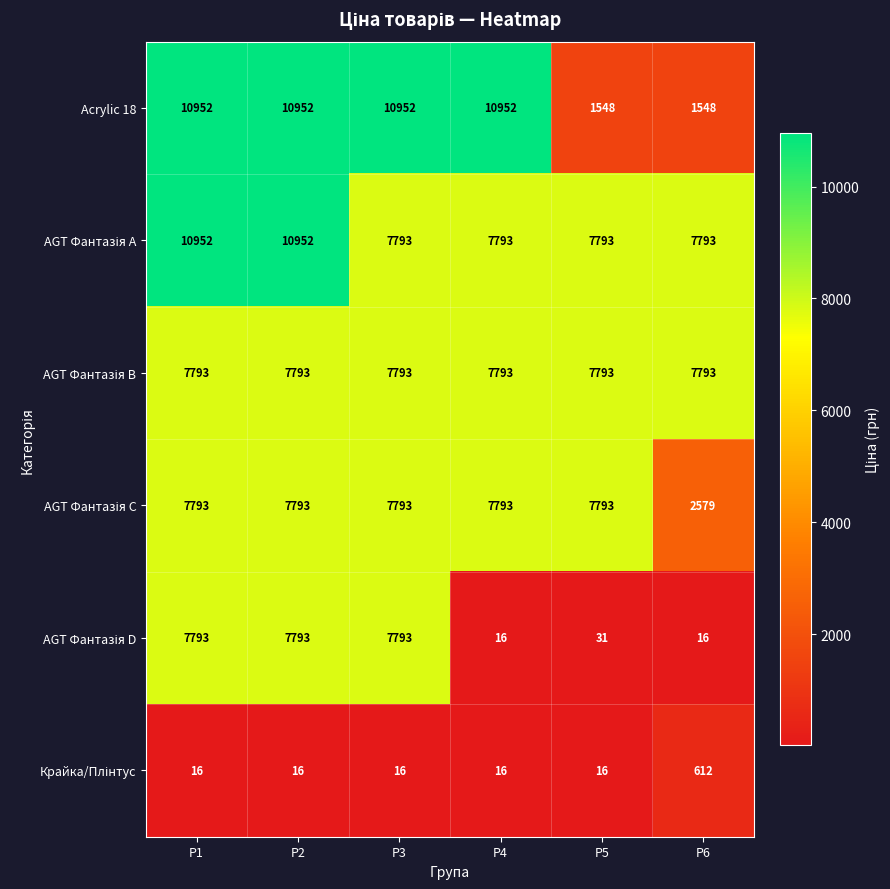

Between P4 and P5, which series saw the biggest shift?

Acrylic 18